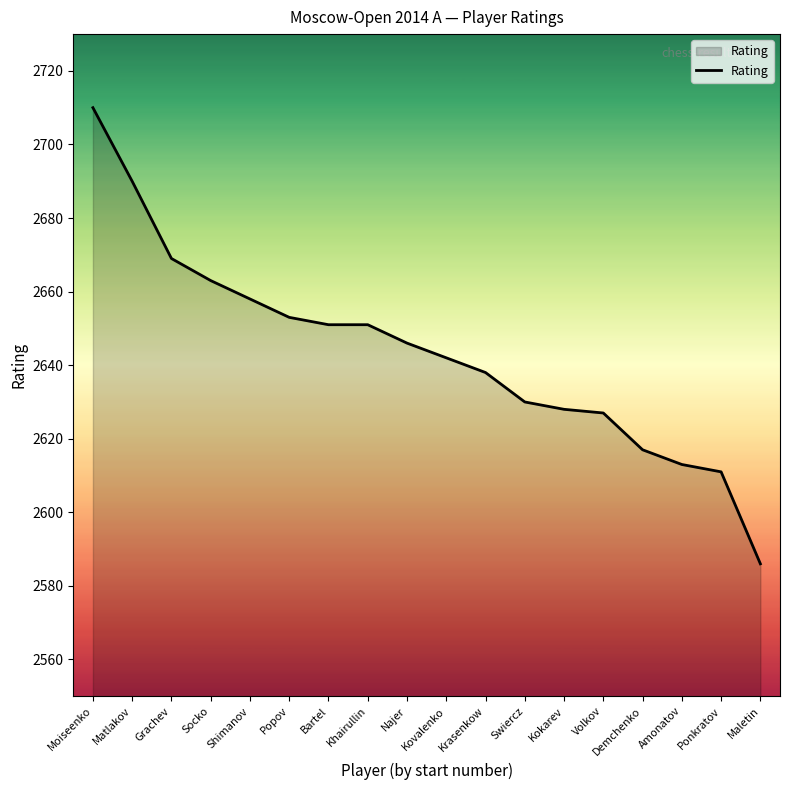

Read the value at Kokarev, to the nearest 10.

2630